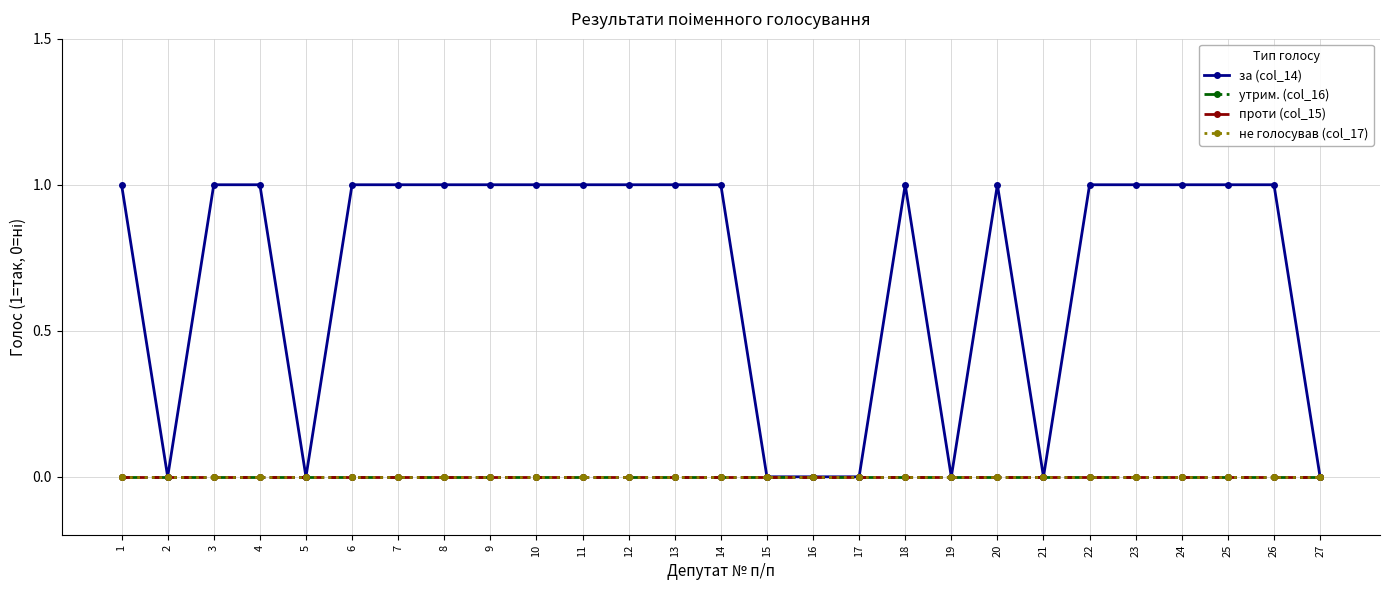

Which series has the widest spread of values?

за (col_14)